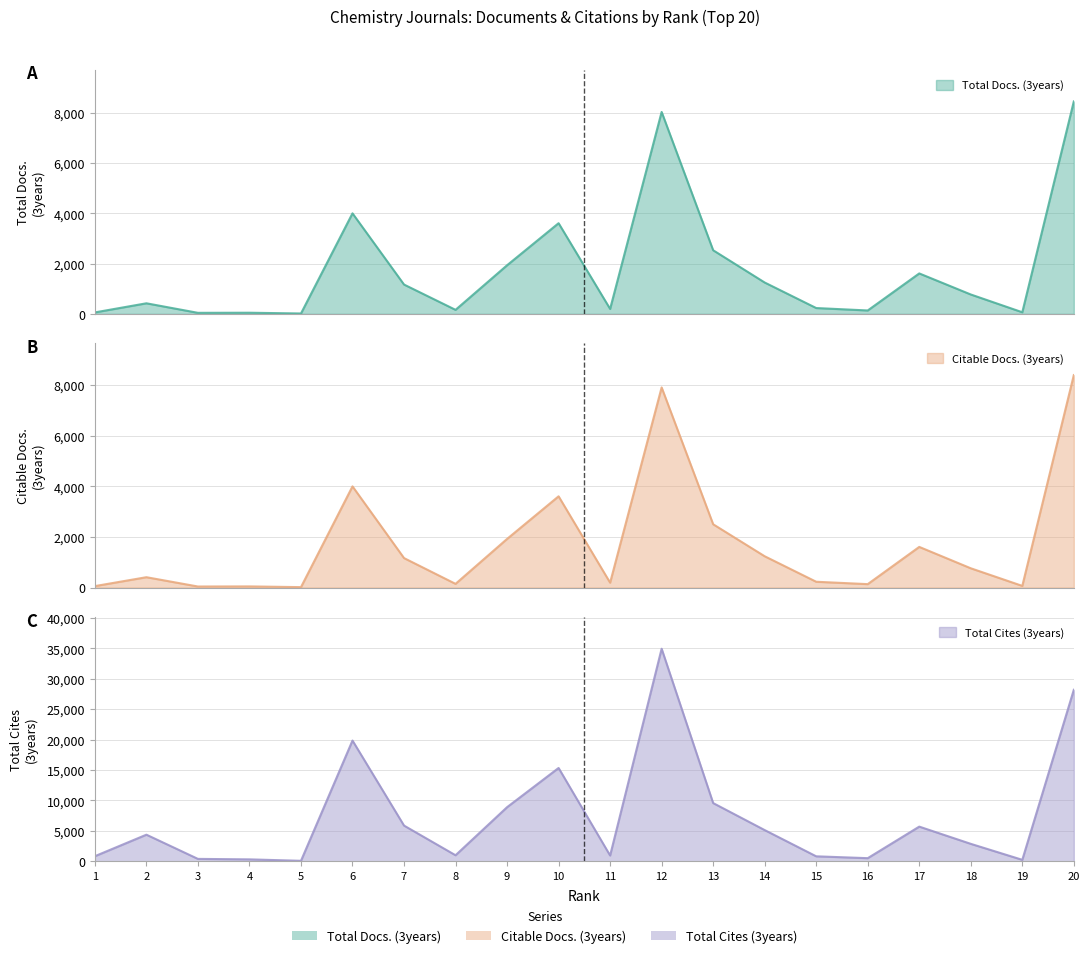

At 7, list the series in order from smallest to largest.

Citable Docs. (3years), Total Docs. (3years), Total Cites (3years)